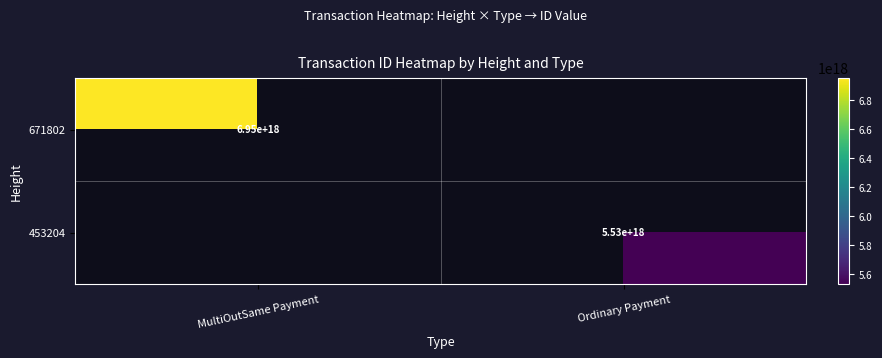

Count the number of data series in this chart.

2